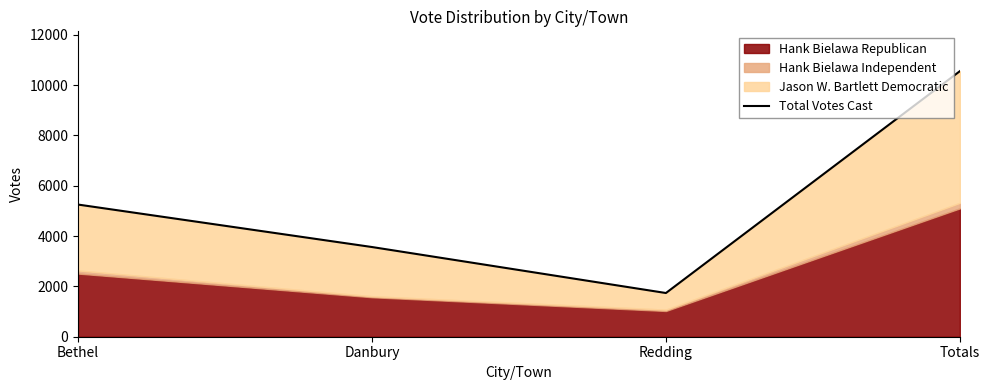

What is the maximum value shown in the chart?

10555